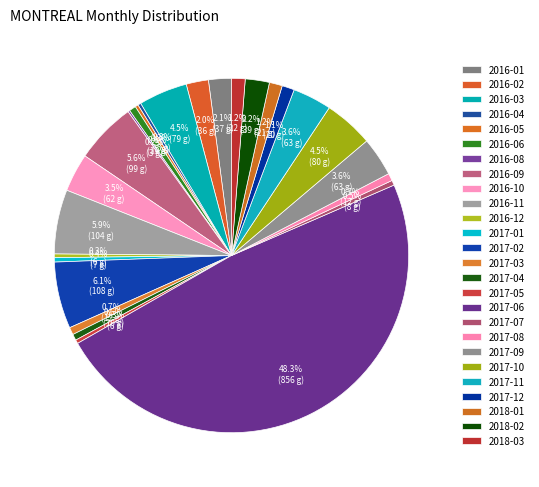

Does 2017-01 represent more than half of the total?

No